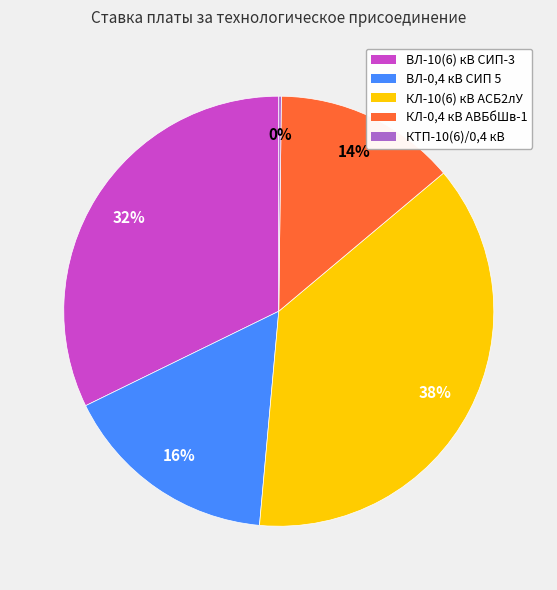

Between КЛ-10(6) кВ АСБ2лУ and ВЛ-10(6) кВ СИП-3, which is larger?

КЛ-10(6) кВ АСБ2лУ